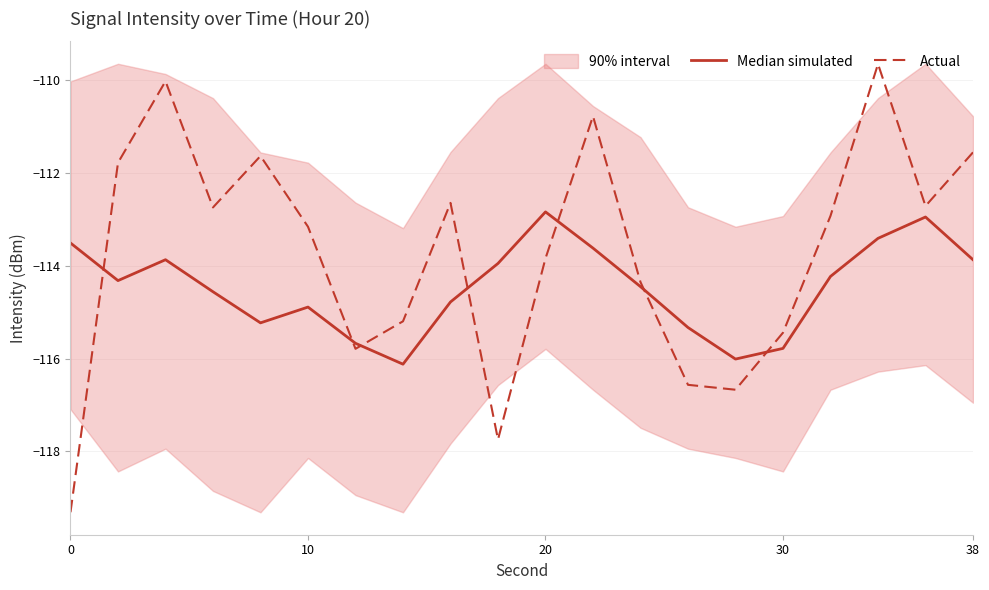

True or false: Median simulated and Actual cross at least once.

True